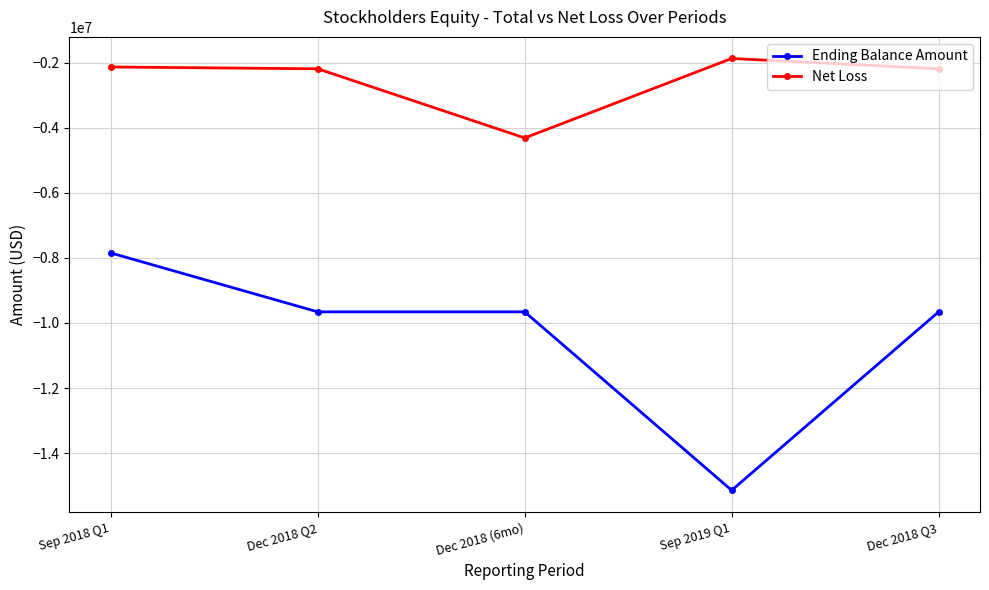

Which series changed the most between Sep 2018 Q1 and Sep 2019 Q1?

Ending Balance Amount